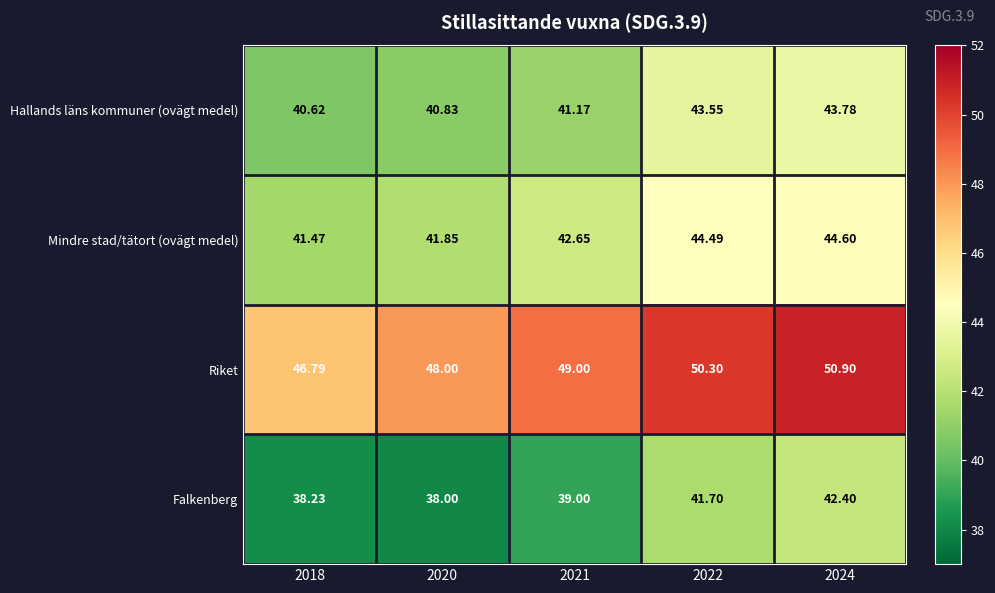

List the series in order of their peak value, lowest first.

Falkenberg, Hallands läns kommuner (ovägt medel), Mindre stad/tätort (ovägt medel), Riket